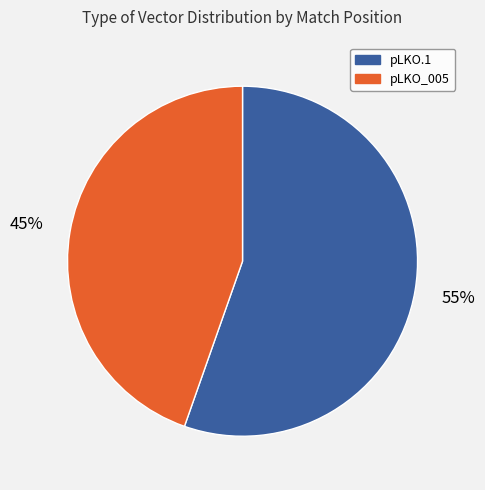

How many segments does this pie chart have?

2